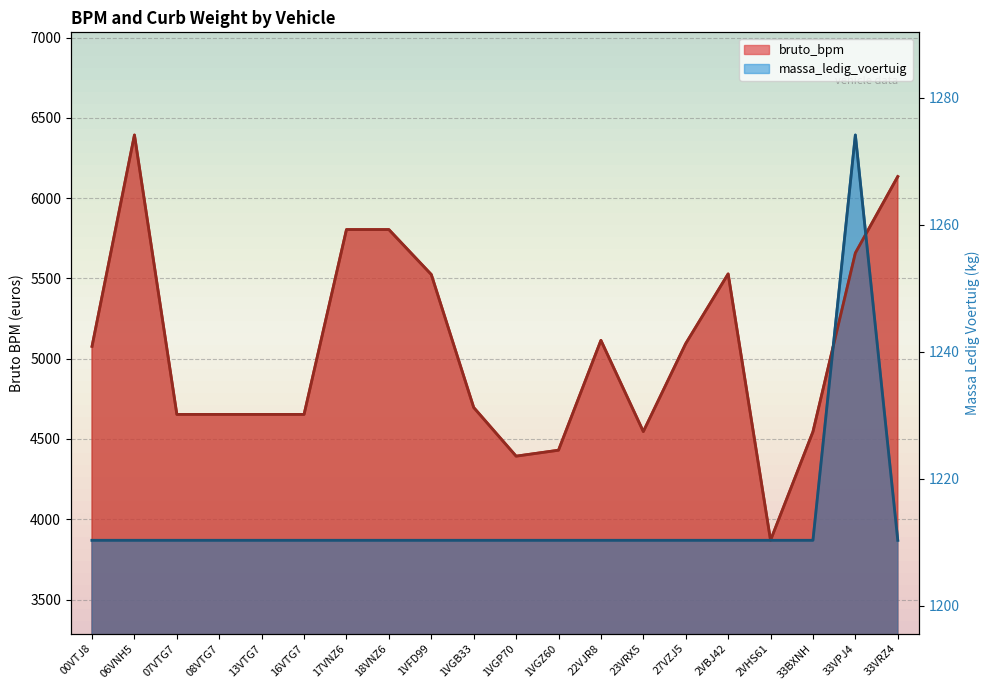

What is the label of the 13th point from the right?

18VNZ6